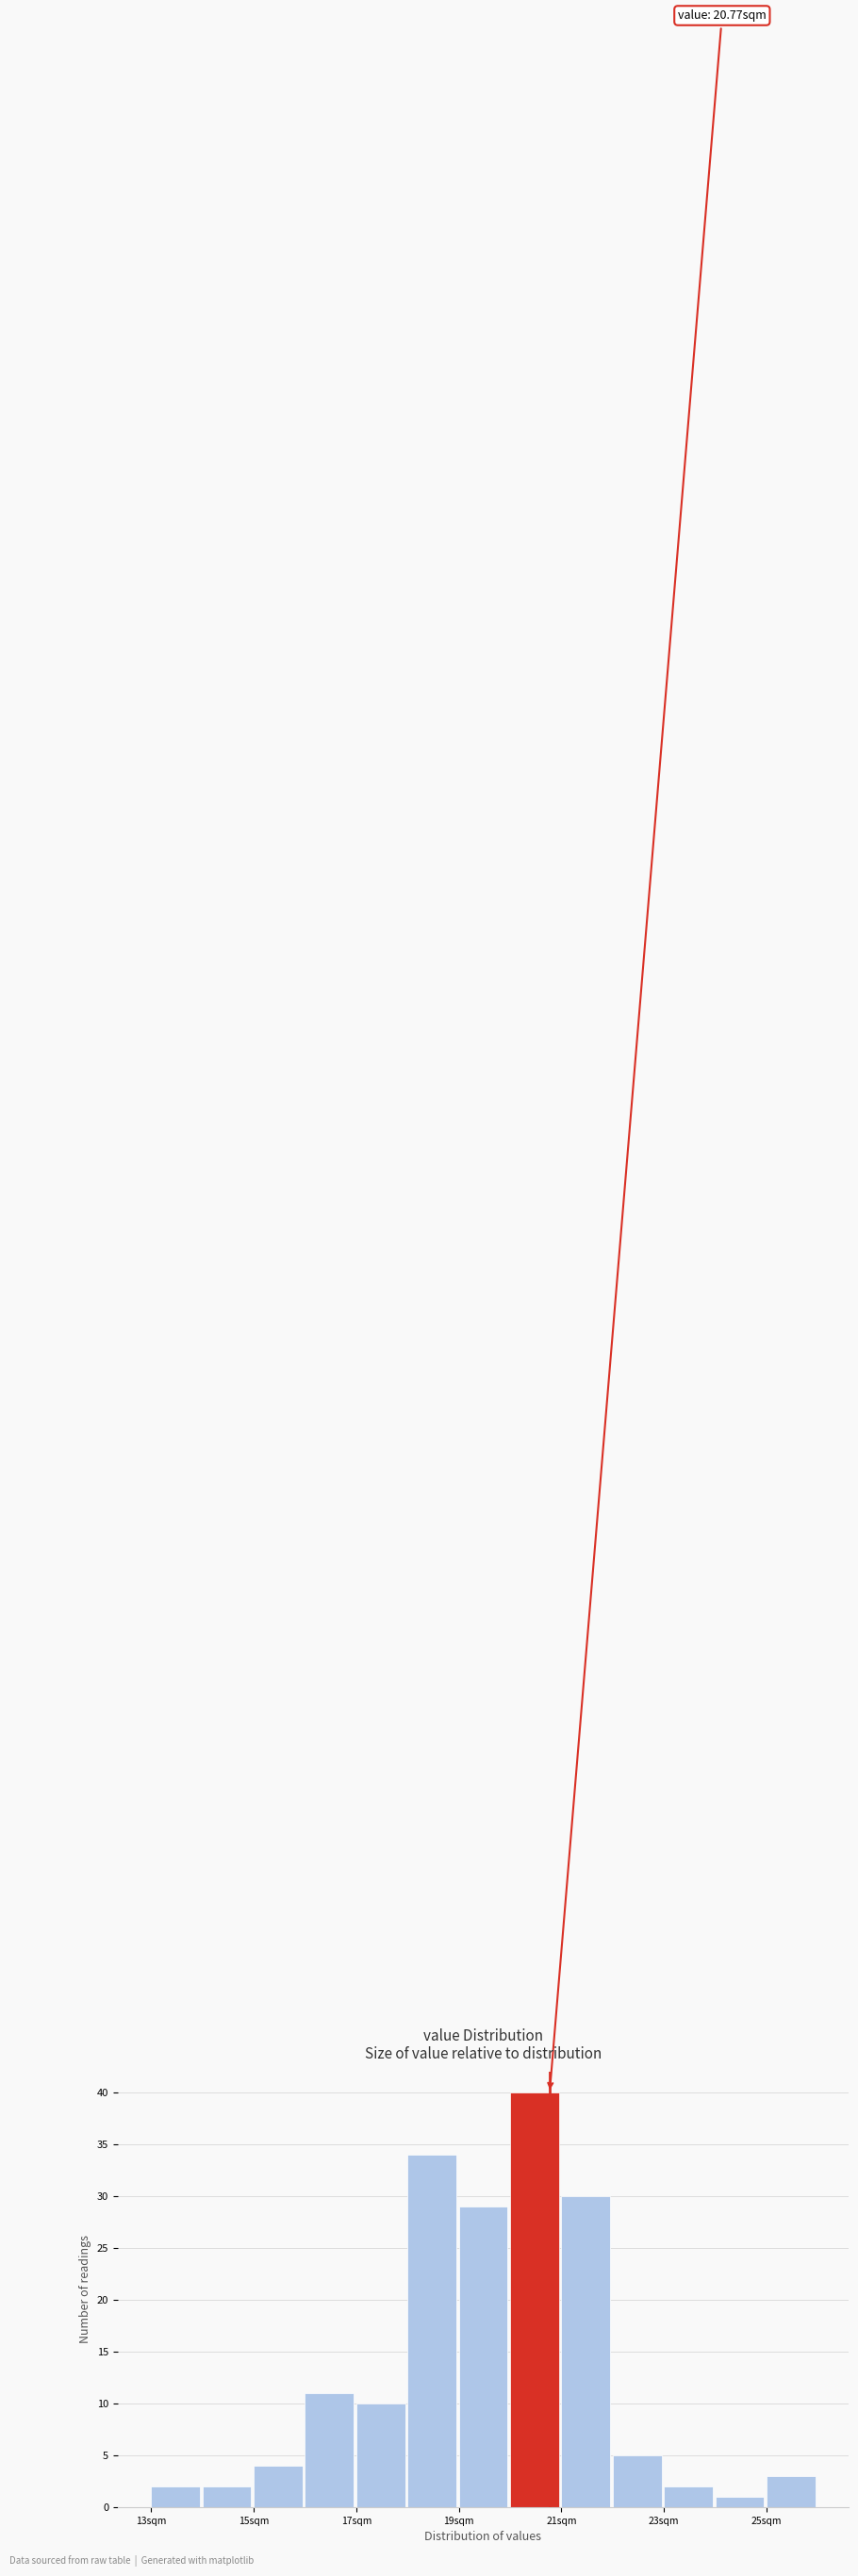

Which range on the x-axis has the tallest bar?

20 to 21